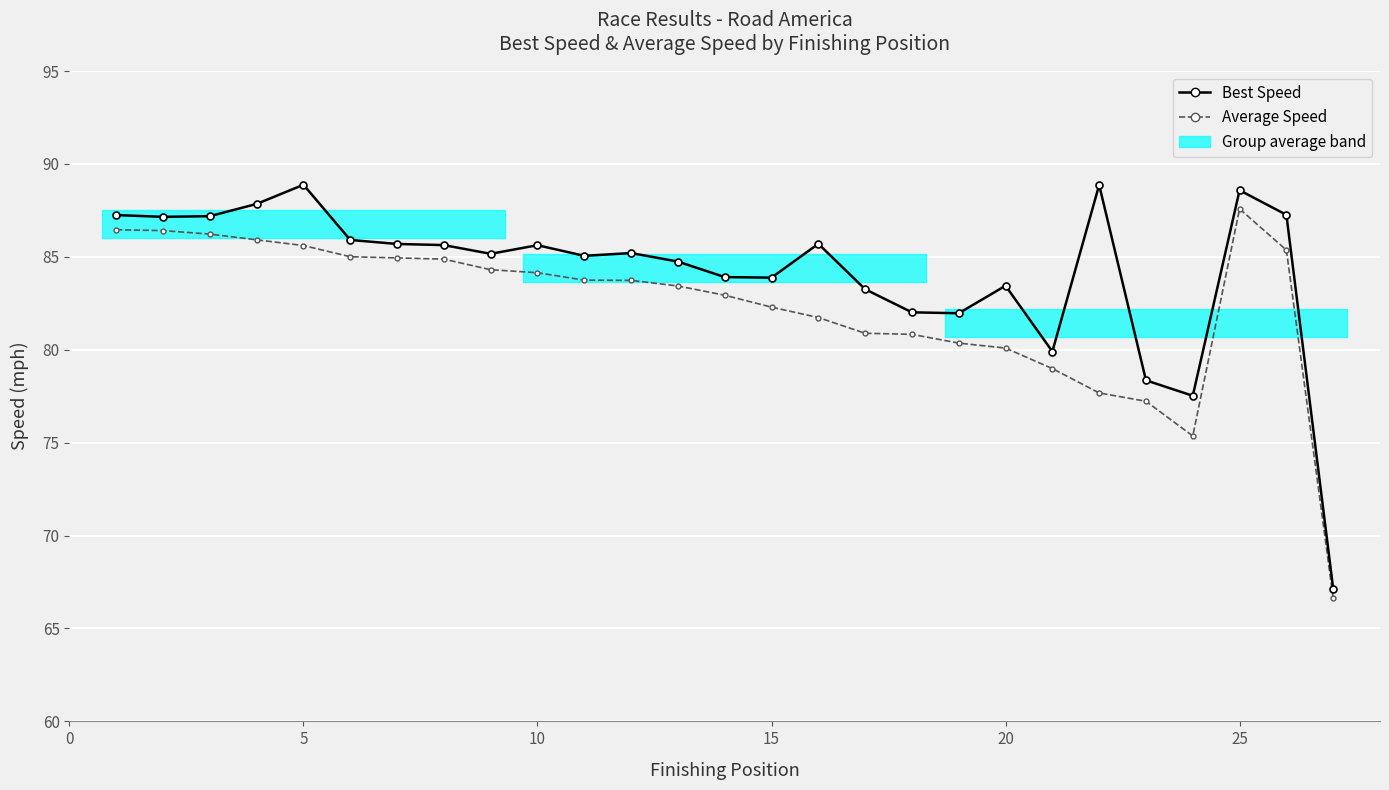

Reading left to right, what are all the values shown in this chart?

Best Speed: 87.2	87.2	87.2	87.8	88.9	85.9	85.7	85.6	85.2	85.6	85.1	85.2	84.7	83.9	83.9	85.7	83.3	82.0	82.0	83.4	79.9	88.9	78.4	77.5	88.6	87.3	67.1
Average Speed: 86.5	86.4	86.2	85.9	85.6	85.0	84.9	84.9	84.3	84.1	83.7	83.7	83.4	82.9	82.3	81.7	80.9	80.8	80.4	80.1	79.0	77.7	77.2	75.4	87.6	85.4	66.6